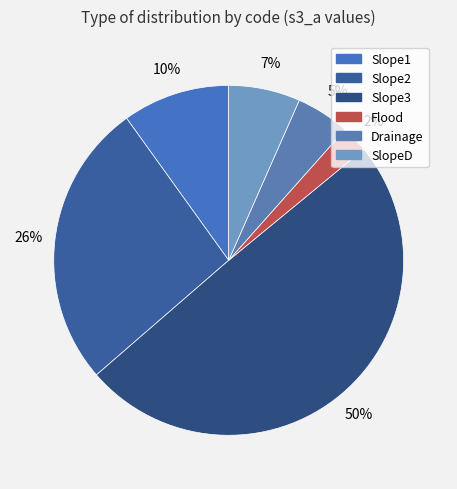

Which slice is the smallest?

Flood